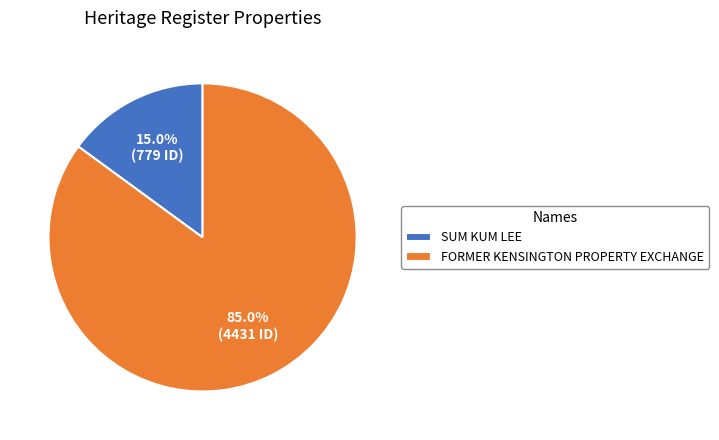

Which category accounts for the majority?

FORMER KENSINGTON PROPERTY EXCHANGE